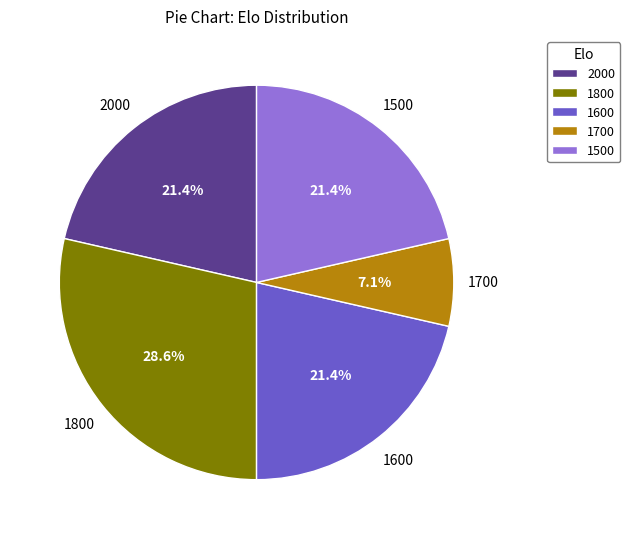

To the nearest percent, what portion does 2000 represent?

21%